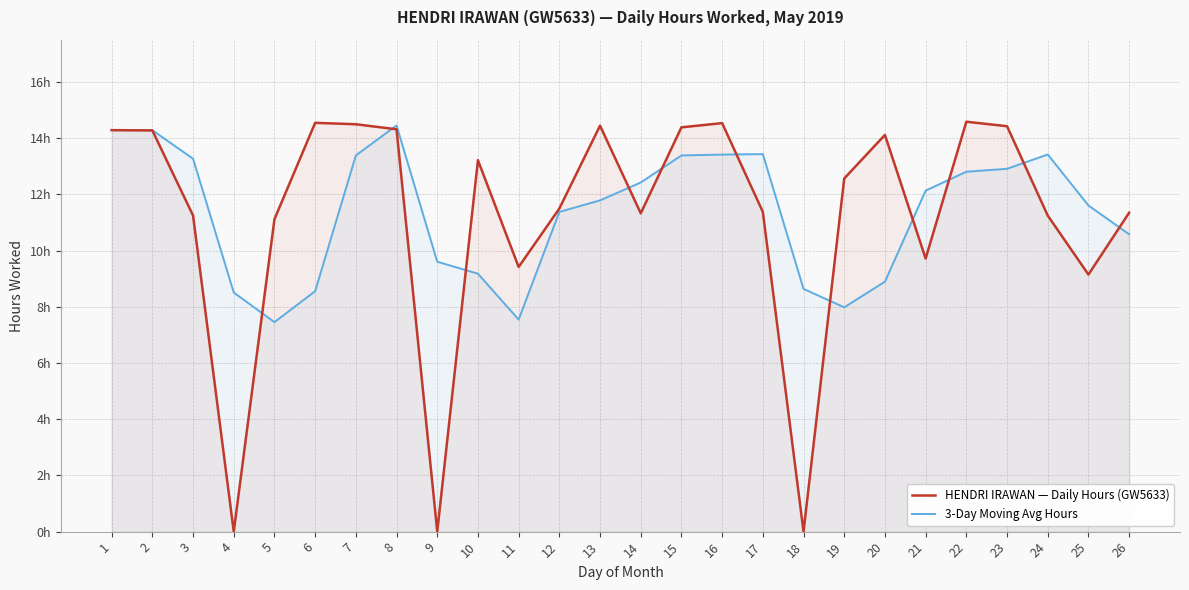

What is the value of the HENDRI IRAWAN — Daily Hours (GW5633) point at the 20th from the left?

14.1